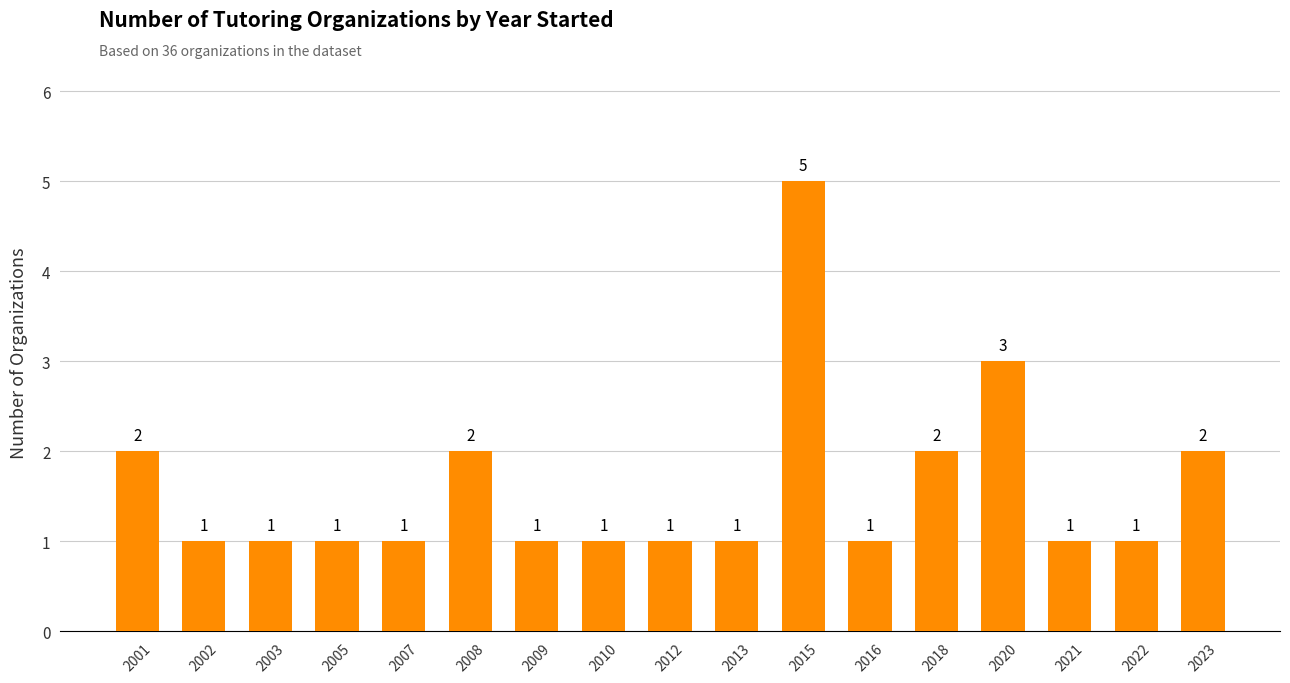

What is the smallest value displayed?

1